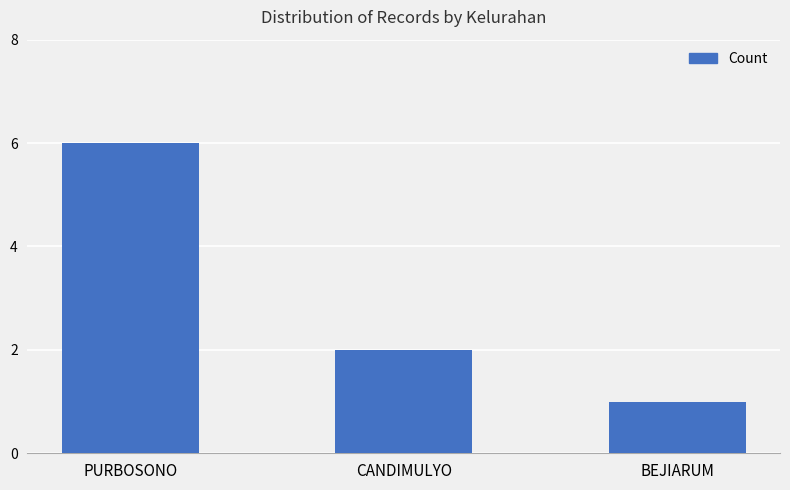

How many values are below 2?

1